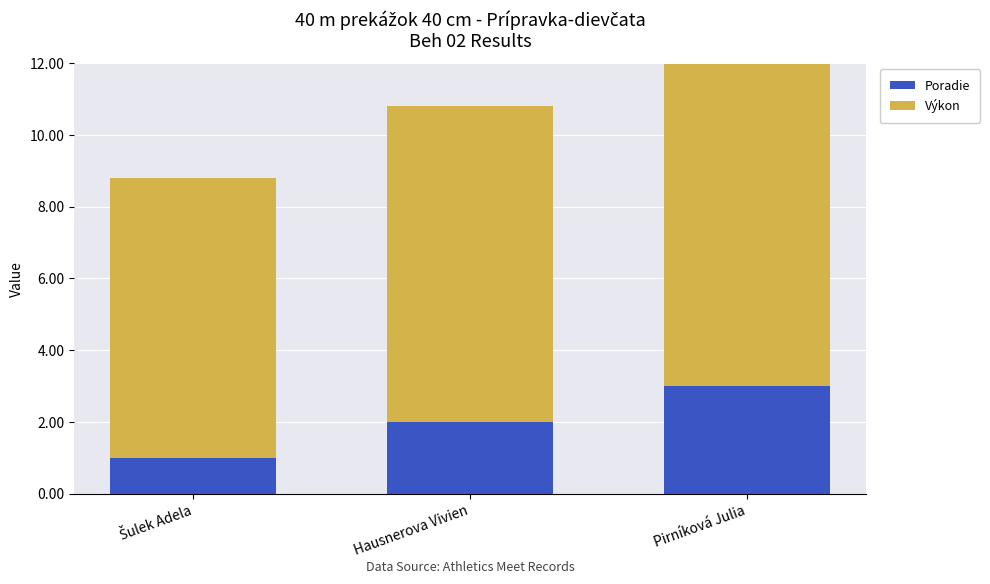

Reading left to right, what are the values for Poradie?

1.0	2.0	3.0